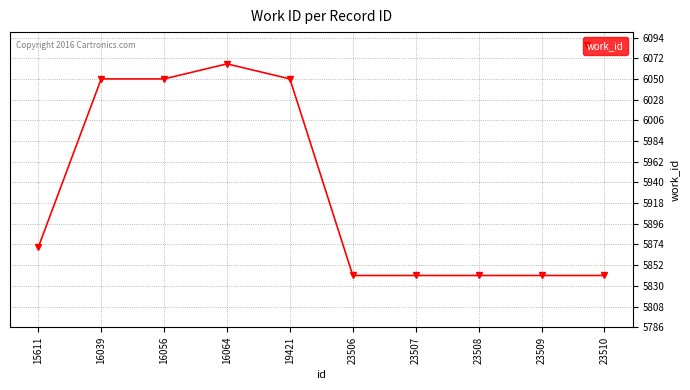

What is the greatest value displayed?

6066